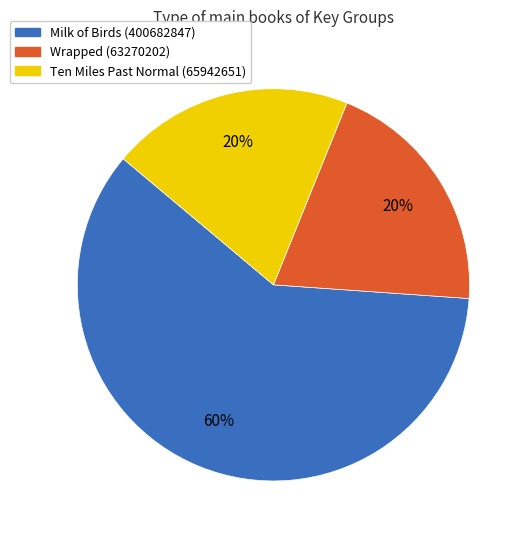

Count the number of slices in the pie.

3